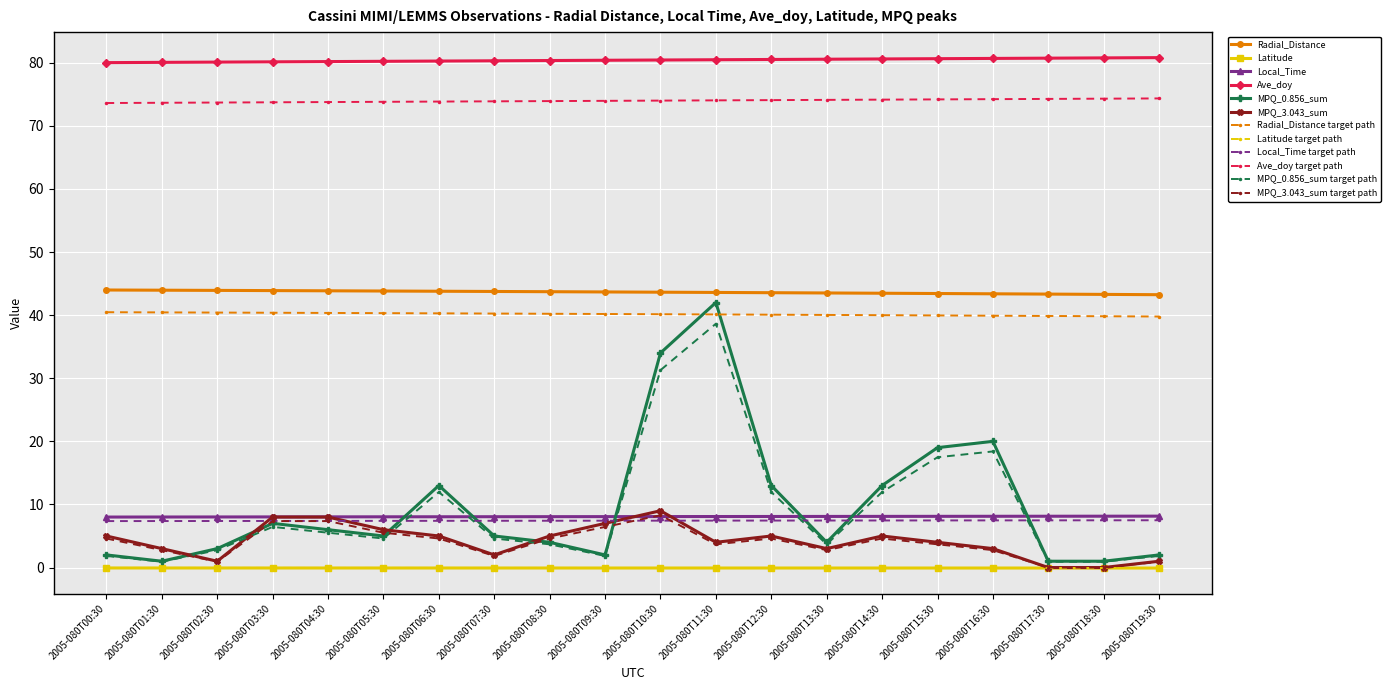

True or false: MPQ_0.856_sum and Ave_doy intersect in this chart.

False